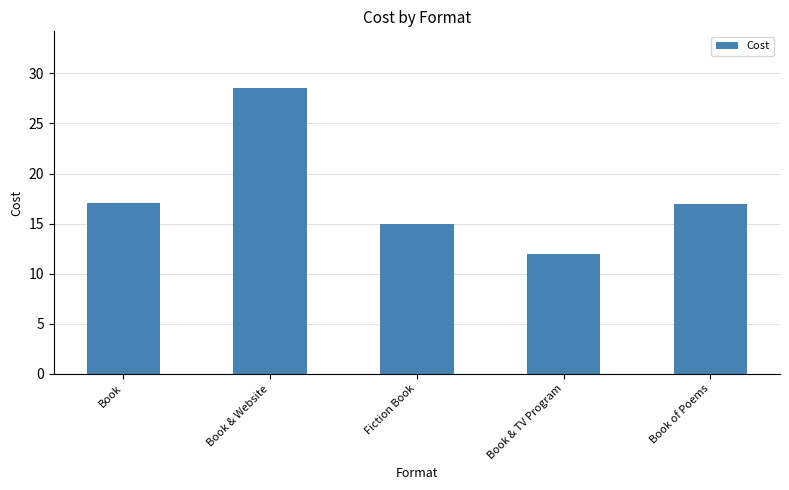

At which label does the data first exceed 16?

Book